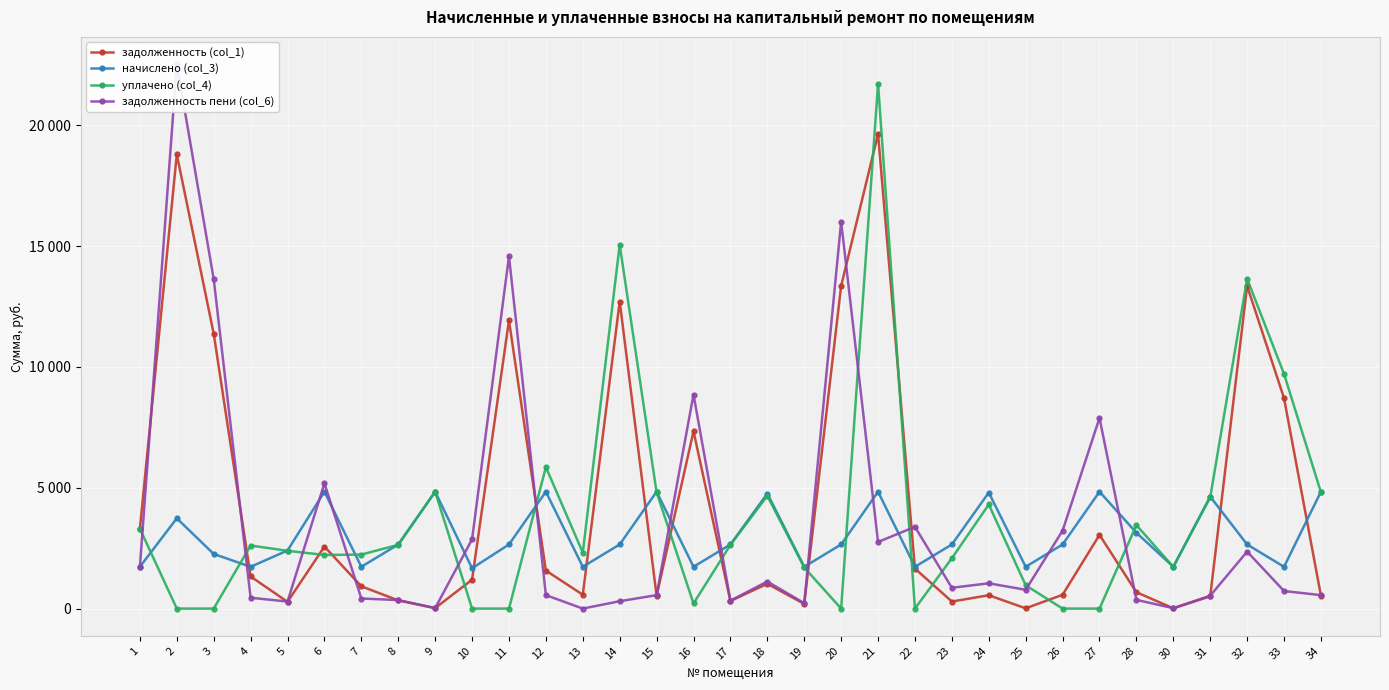

What is the value of the задолженность (col_1) point at the 3rd from the left?

11376.2